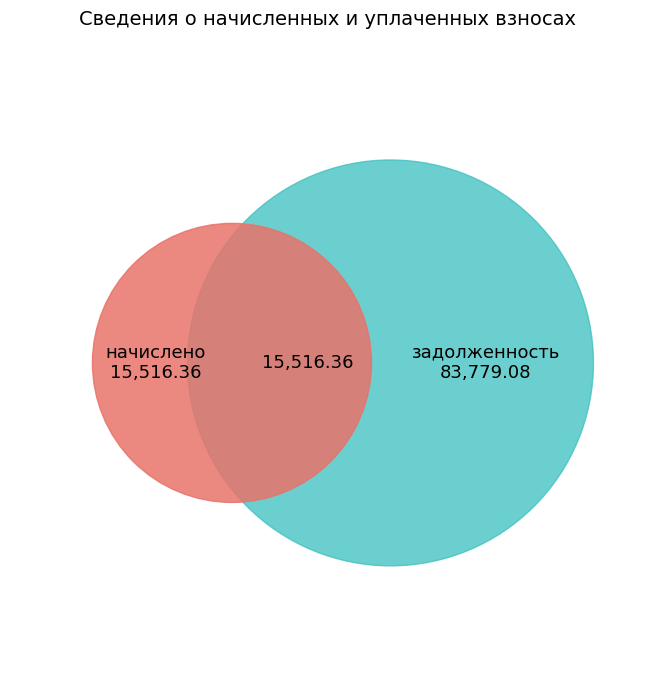

Is 8 the majority of the pie?

No